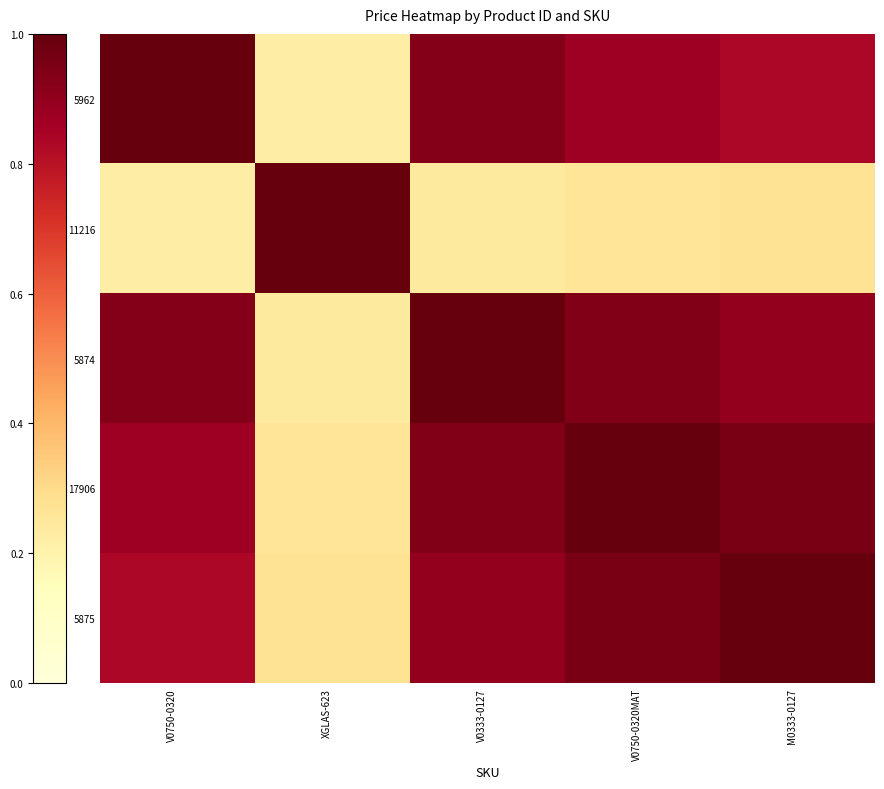

What is the maximum value shown in the chart?

1.0